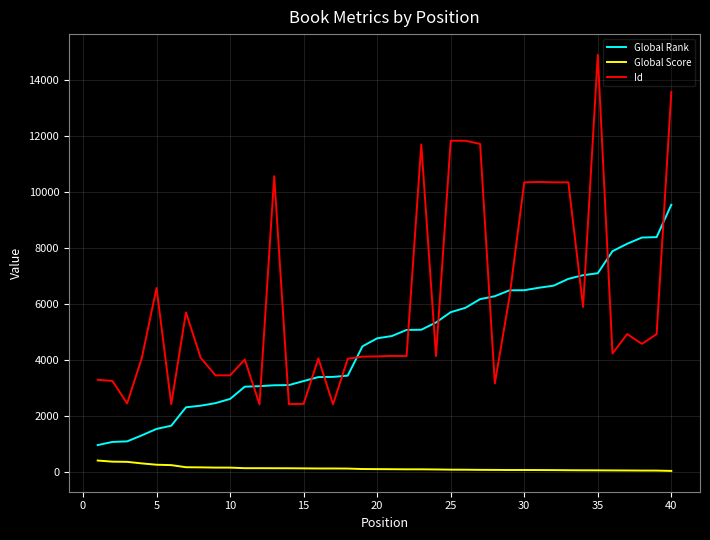

List the series in order of their overall mean, lowest first.

Global Score, Global Rank, Id